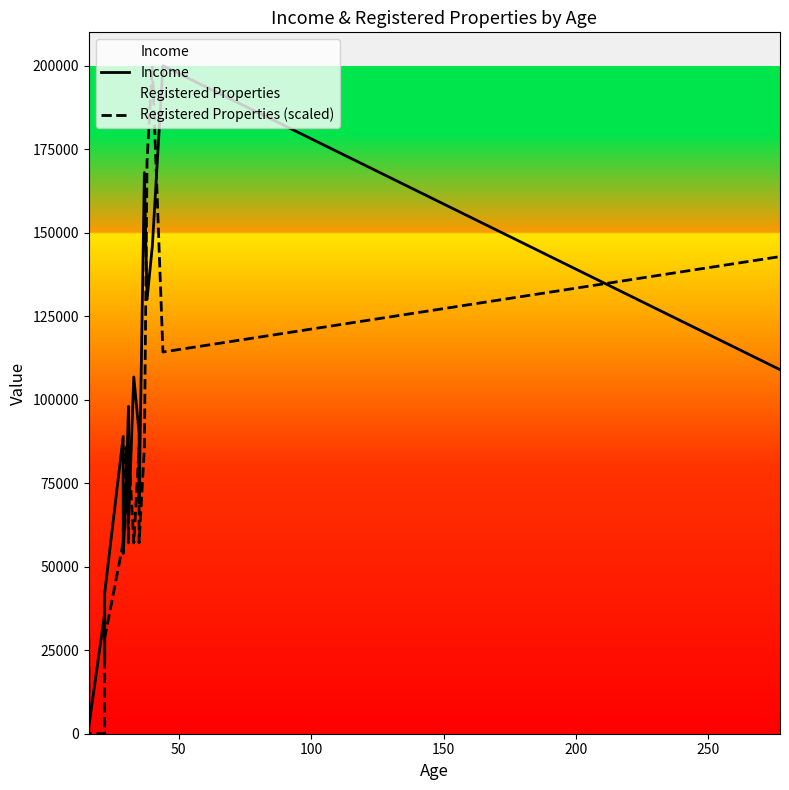

Which series has the largest range (max minus min)?

Registered Properties (scaled)